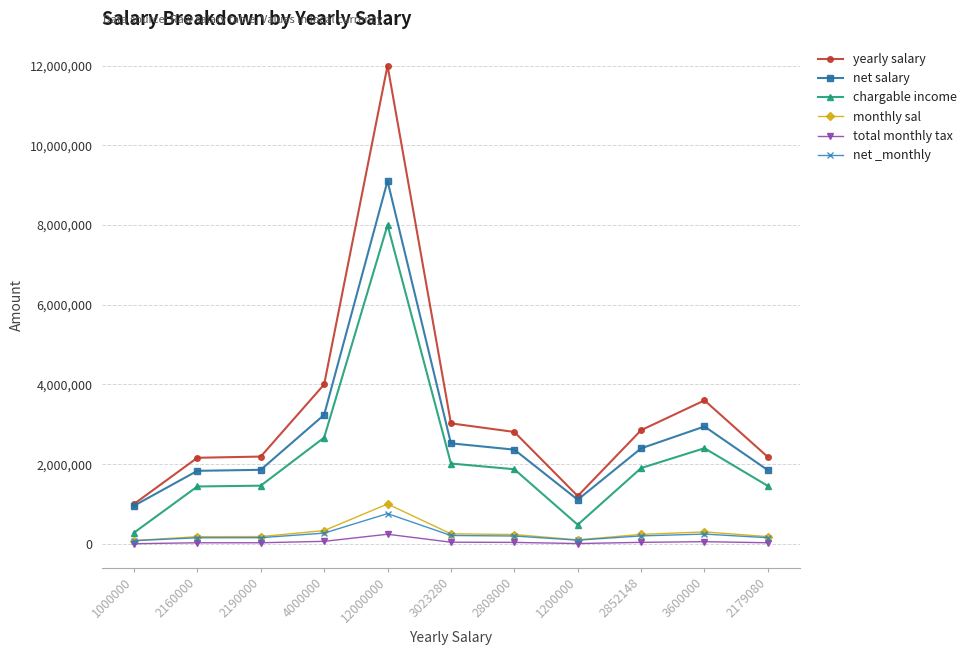

Is it true that yearly salary equals 2190000.0 at 2190000?

True